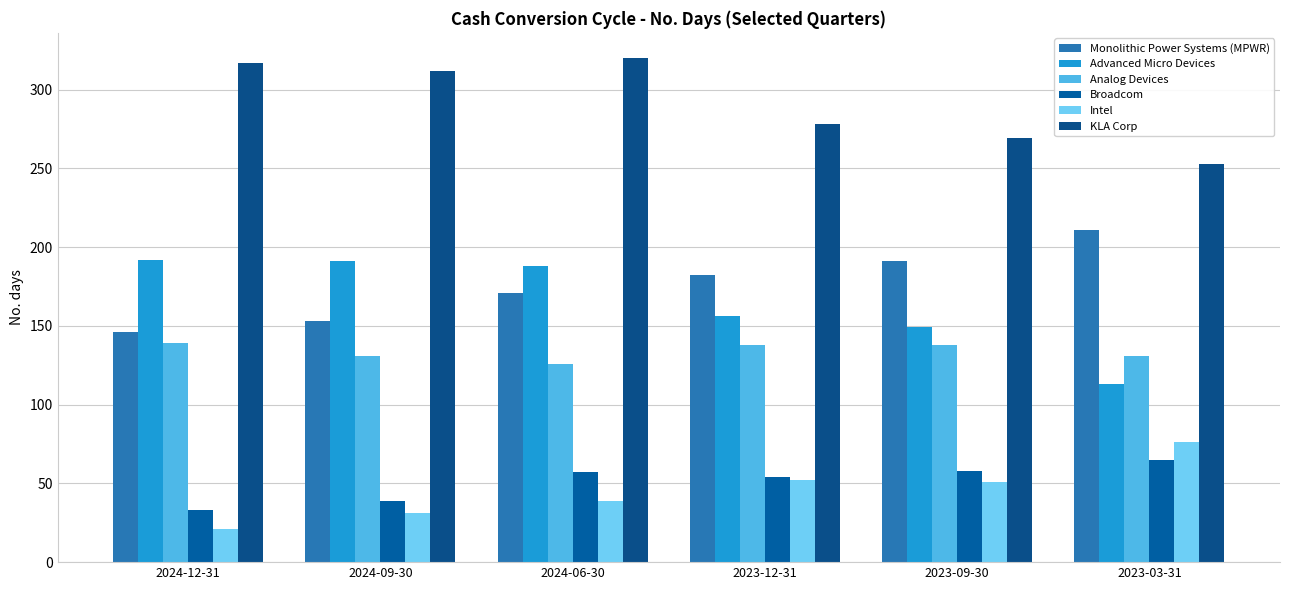

The Analog Devices series shows 228 at 2023-12-31. True or false?

False